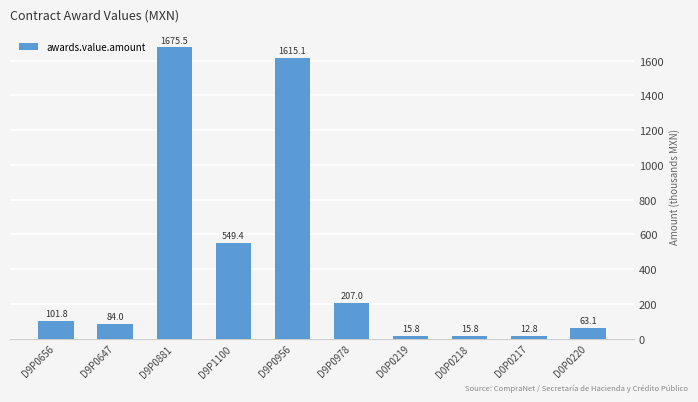

What is the ratio of the value at D0P0217 to the value at D9P0978?

0.1